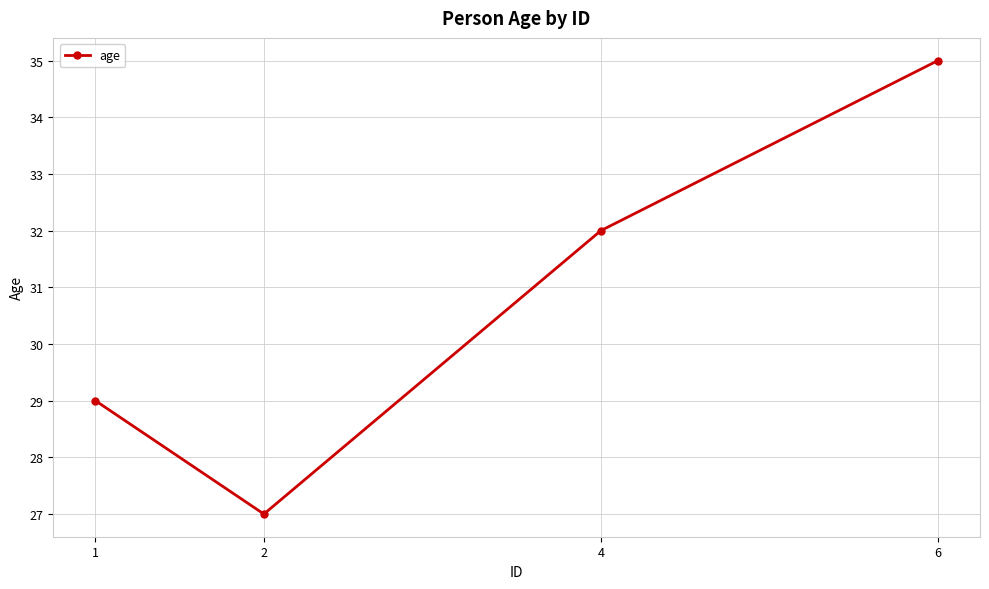

Rank the categories by value from highest to lowest.

6, 4, 1, 2